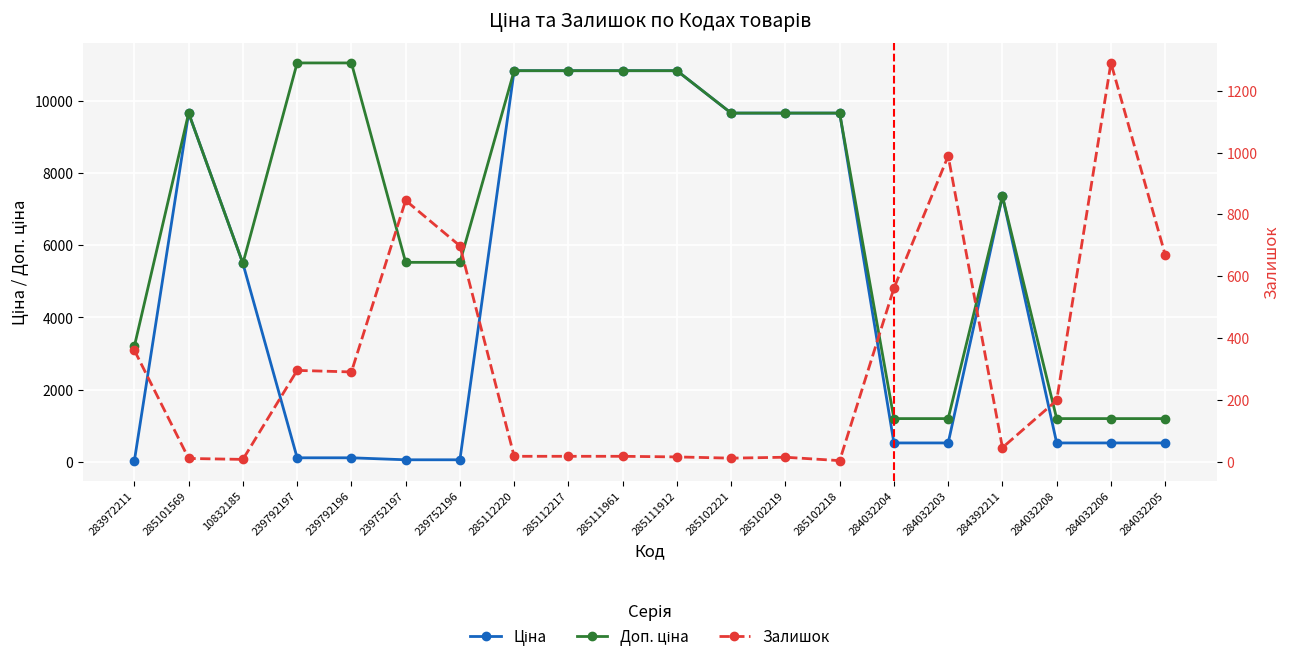

At which category does Доп. ціна reach its first local peak?

285101569